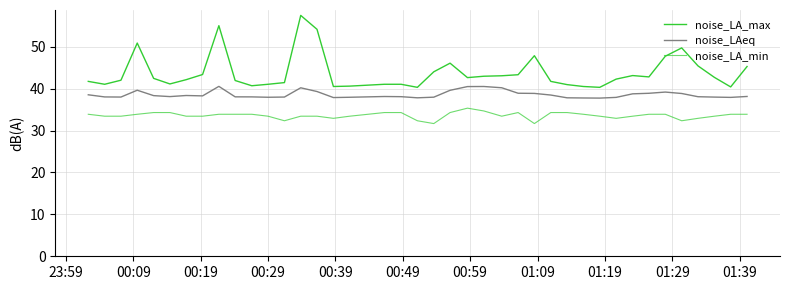

Reading right to left, transcribe all the data shown in this chart.

noise_LA_max: 45.3	40.4	42.7	45.5	49.7	47.8	42.8	43.1	42.3	40.3	40.5	41.0	41.8	47.9	43.3	43.1	43.0	42.6	46.1	44.0	40.3	41.1	41.1	40.6	40.5	54.2	57.5	41.5	41.1	40.7	42.0	55.0	43.4	42.2	41.1	42.5	50.9	42.0	41.1	41.8
noise_LAeq: 38.1	37.9	38.0	38.1	38.9	39.2	38.9	38.8	37.9	37.8	37.8	37.8	38.5	38.9	38.9	40.2	40.5	40.5	39.6	38.0	37.8	38.1	38.1	38.0	37.9	39.3	40.2	38.0	38.0	38.0	38.1	40.6	38.3	38.4	38.1	38.4	39.6	38.0	38.0	38.5
noise_LA_min: 33.9	33.9	33.4	32.9	32.4	33.9	33.9	33.4	32.9	33.4	33.9	34.3	34.3	31.7	34.3	33.4	34.7	35.4	34.3	31.7	32.4	34.3	34.3	33.4	32.9	33.4	33.4	32.4	33.4	33.9	33.9	33.9	33.4	33.4	34.3	34.3	33.9	33.4	33.4	33.9